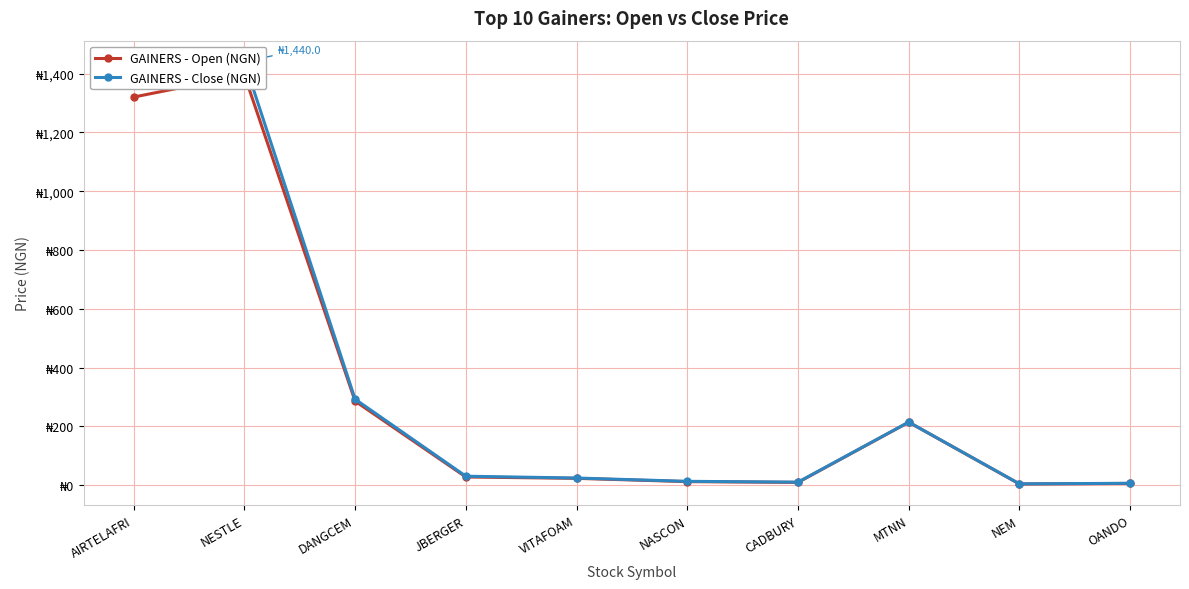

At OANDO, list the series in order from largest to smallest.

GAINERS - Close (NGN), GAINERS - Open (NGN)